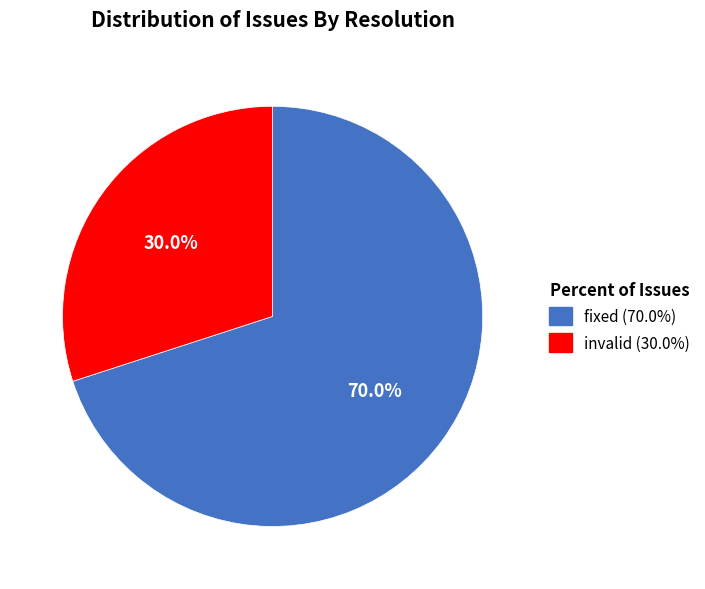

True or false: fixed accounts for 70% of the total.

True